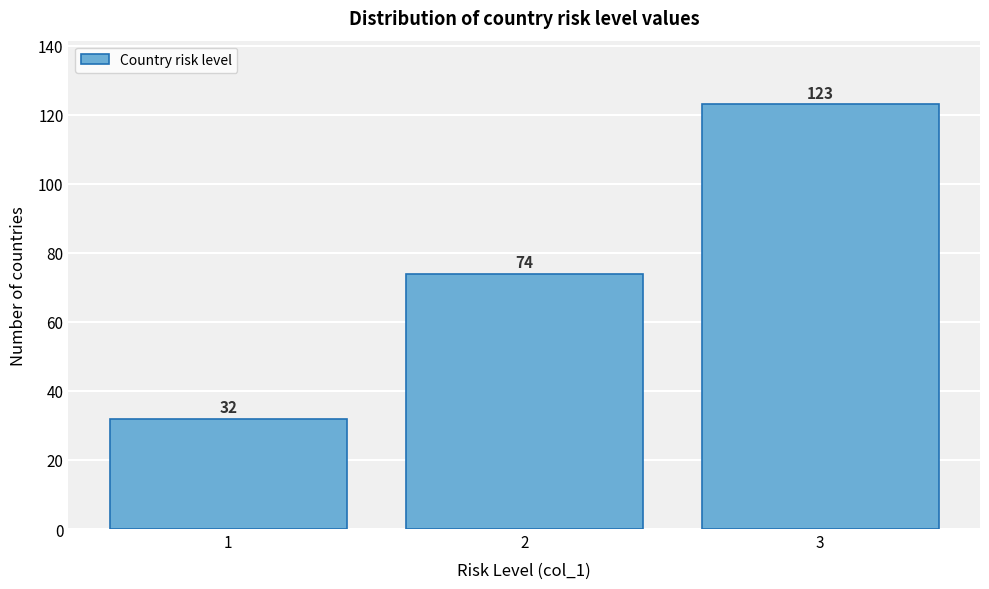

How tall is the bar that spans 0.5 to 1.5 on the x-axis?

32